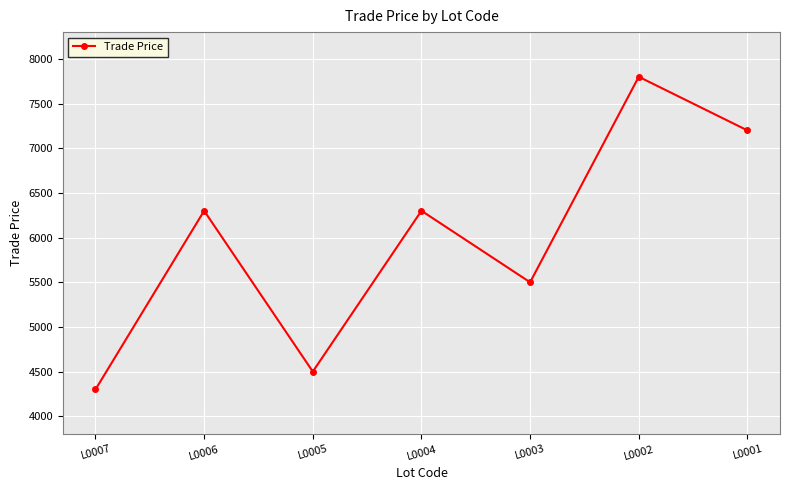

What is the maximum value shown in the chart?

7800